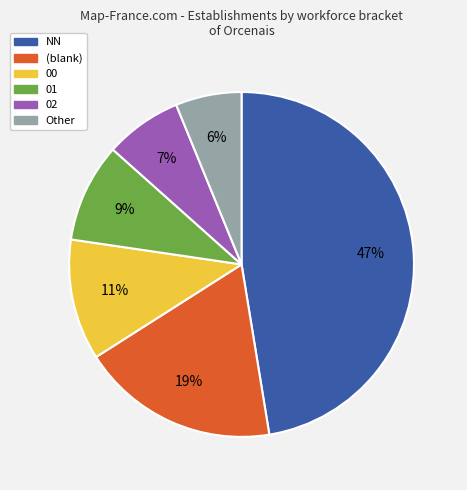

True or false: NN accounts for 35% of the total.

False